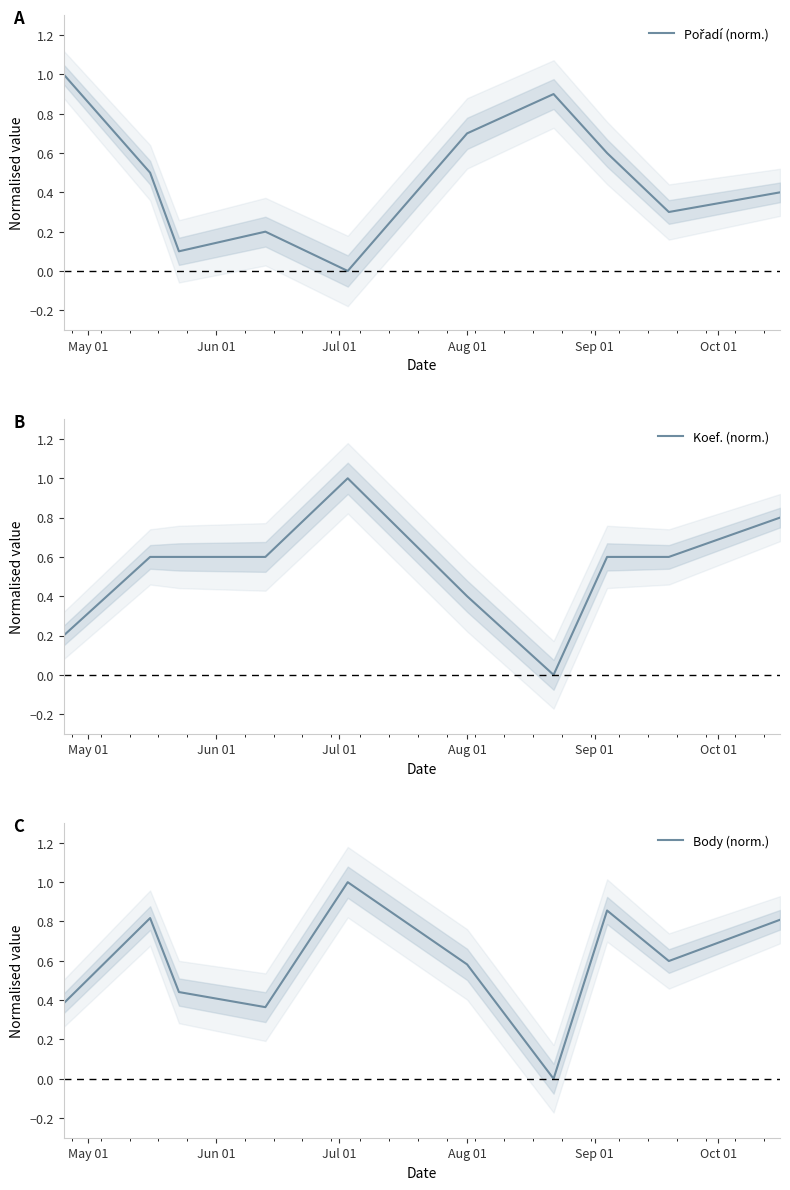

Read the Body (norm.) value at 8.

0.6